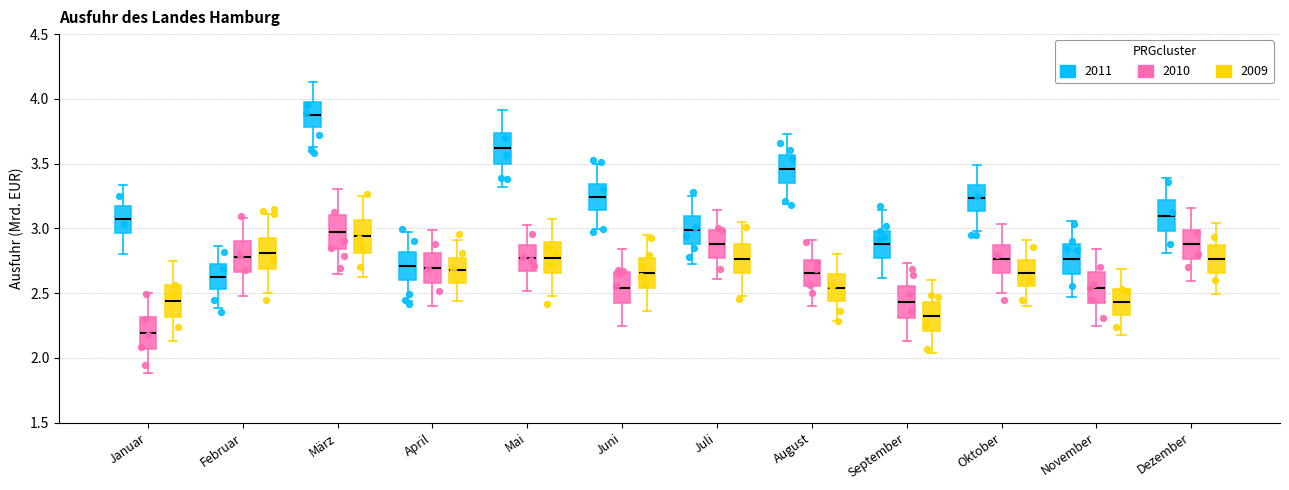

Reading left to right, transcribe this box plot: for each box, give where its median line is, the range the box spans, and where its two whiskers end, as read against the y-axis. The values are not printed on the chart, so give them approximately, as read against the axis.

Januar (2011): median 3.05, box 2.95 to 3.20, whiskers 2.80 to 3.35
Januar (2010): median 2.20, box 2.05 to 2.30, whiskers 1.90 to 2.50
Januar (2009): median 2.45, box 2.30 to 2.55, whiskers 2.15 to 2.75
Februar (2011): median 2.65, box 2.55 to 2.70, whiskers 2.40 to 2.85
Februar (2010): median 2.80, box 2.65 to 2.90, whiskers 2.50 to 3.10
Februar (2009): median 2.80, box 2.70 to 2.95, whiskers 2.50 to 3.10
März (2011): median 3.90, box 3.80 to 4.00, whiskers 3.65 to 4.15
März (2010): median 2.95, box 2.85 to 3.10, whiskers 2.65 to 3.30
März (2009): median 2.95, box 2.80 to 3.05, whiskers 2.60 to 3.25
April (2011): median 2.70, box 2.60 to 2.80, whiskers 2.45 to 3.00
April (2010): median 2.70, box 2.60 to 2.80, whiskers 2.40 to 3.00
April (2009): median 2.70, box 2.60 to 2.75, whiskers 2.45 to 2.90
Mai (2011): median 3.60, box 3.50 to 3.75, whiskers 3.30 to 3.90
Mai (2010): median 2.75, box 2.65 to 2.85, whiskers 2.50 to 3.05
Mai (2009): median 2.75, box 2.65 to 2.90, whiskers 2.45 to 3.05
Juni (2011): median 3.25, box 3.15 to 3.35, whiskers 3.00 to 3.50
Juni (2010): median 2.55, box 2.40 to 2.65, whiskers 2.25 to 2.85
Juni (2009): median 2.65, box 2.55 to 2.75, whiskers 2.35 to 2.95
Juli (2011): median 3.00, box 2.90 to 3.10, whiskers 2.75 to 3.25
Juli (2010): median 2.90, box 2.75 to 3.00, whiskers 2.60 to 3.15
Juli (2009): median 2.75, box 2.65 to 2.90, whiskers 2.50 to 3.05
August (2011): median 3.45, box 3.35 to 3.55, whiskers 3.20 to 3.75
August (2010): median 2.65, box 2.55 to 2.75, whiskers 2.40 to 2.90
August (2009): median 2.55, box 2.45 to 2.65, whiskers 2.30 to 2.80
September (2011): median 2.90, box 2.75 to 3.00, whiskers 2.60 to 3.15
September (2010): median 2.45, box 2.30 to 2.55, whiskers 2.15 to 2.75
September (2009): median 2.30, box 2.20 to 2.45, whiskers 2.05 to 2.60
Oktober (2011): median 3.25, box 3.15 to 3.35, whiskers 3.00 to 3.50
Oktober (2010): median 2.75, box 2.65 to 2.85, whiskers 2.50 to 3.05
Oktober (2009): median 2.65, box 2.55 to 2.75, whiskers 2.40 to 2.90
November (2011): median 2.75, box 2.65 to 2.90, whiskers 2.45 to 3.05
November (2010): median 2.55, box 2.40 to 2.65, whiskers 2.25 to 2.85
November (2009): median 2.45, box 2.35 to 2.55, whiskers 2.20 to 2.70
Dezember (2011): median 3.10, box 3.00 to 3.20, whiskers 2.80 to 3.40
Dezember (2010): median 2.90, box 2.75 to 3.00, whiskers 2.60 to 3.15
Dezember (2009): median 2.75, box 2.65 to 2.85, whiskers 2.50 to 3.05